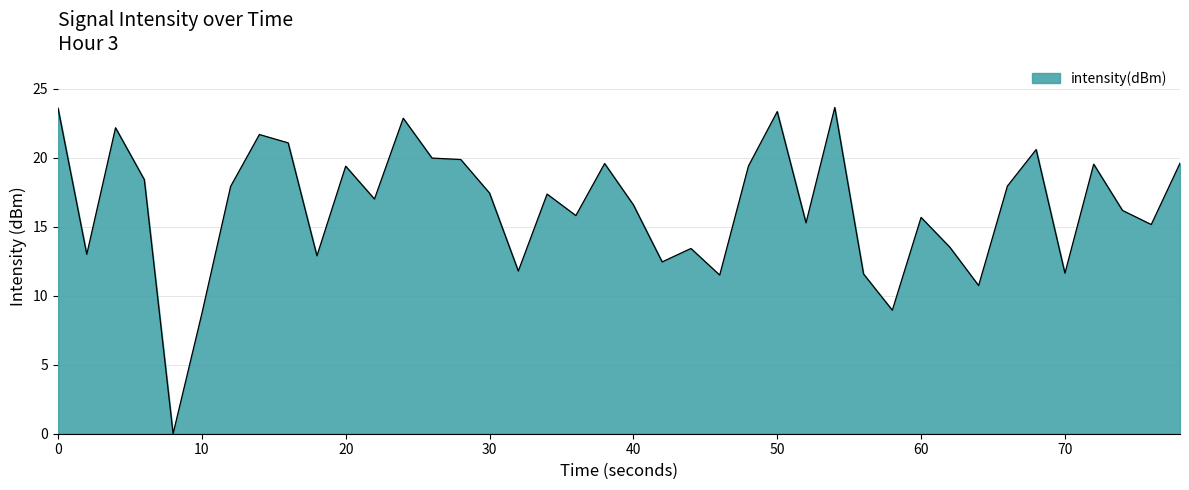

What is the greatest value displayed?

23.6